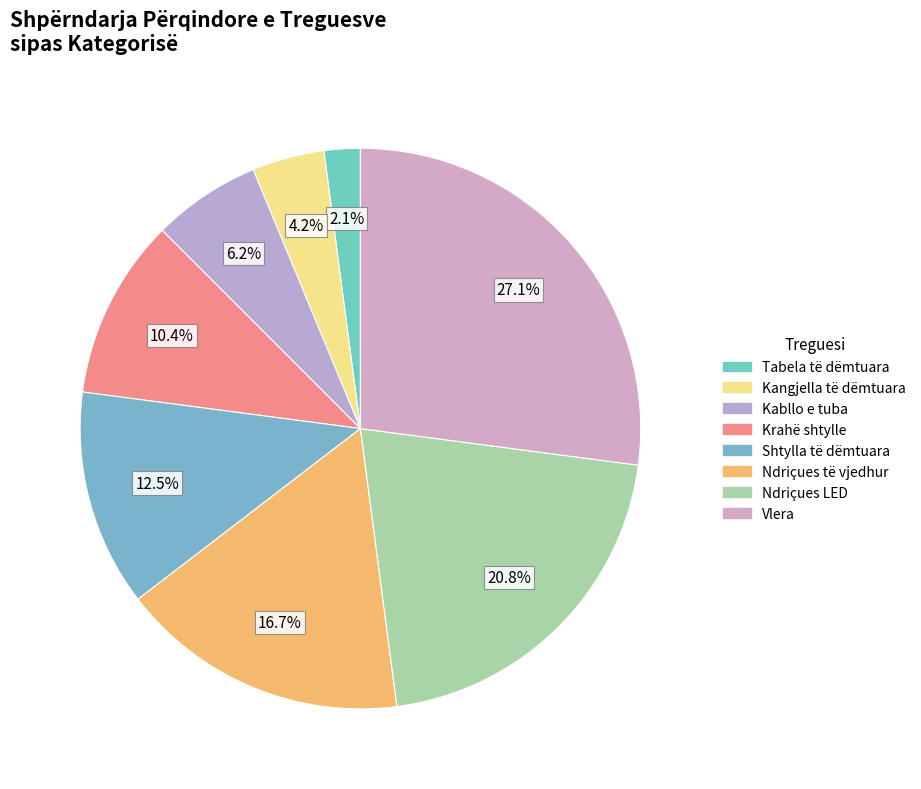

What is the ratio of the value at Ndriçues të vjedhur to the value at Ndriçues LED?

0.8